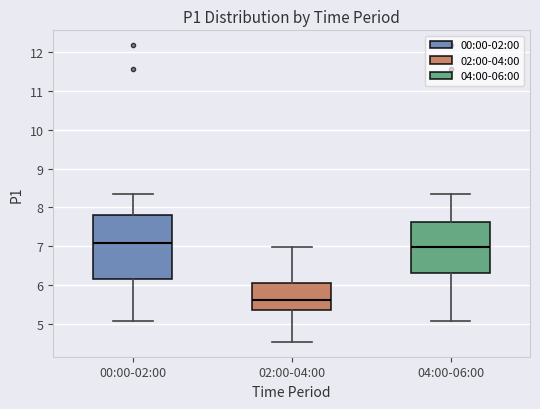

Reading left to right, read every box against the y-axis: the position of its median line, the range the box covers, and the ends of its whiskers. The values are not printed on the chart, so give them approximately, as read against the axis.

00:00-02:00: median 7.1, box 6.2 to 7.8, whiskers 5.1 to 8.4
02:00-04:00: median 5.6, box 5.3 to 6.0, whiskers 4.5 to 7.0
04:00-06:00: median 7.0, box 6.3 to 7.6, whiskers 5.1 to 8.4